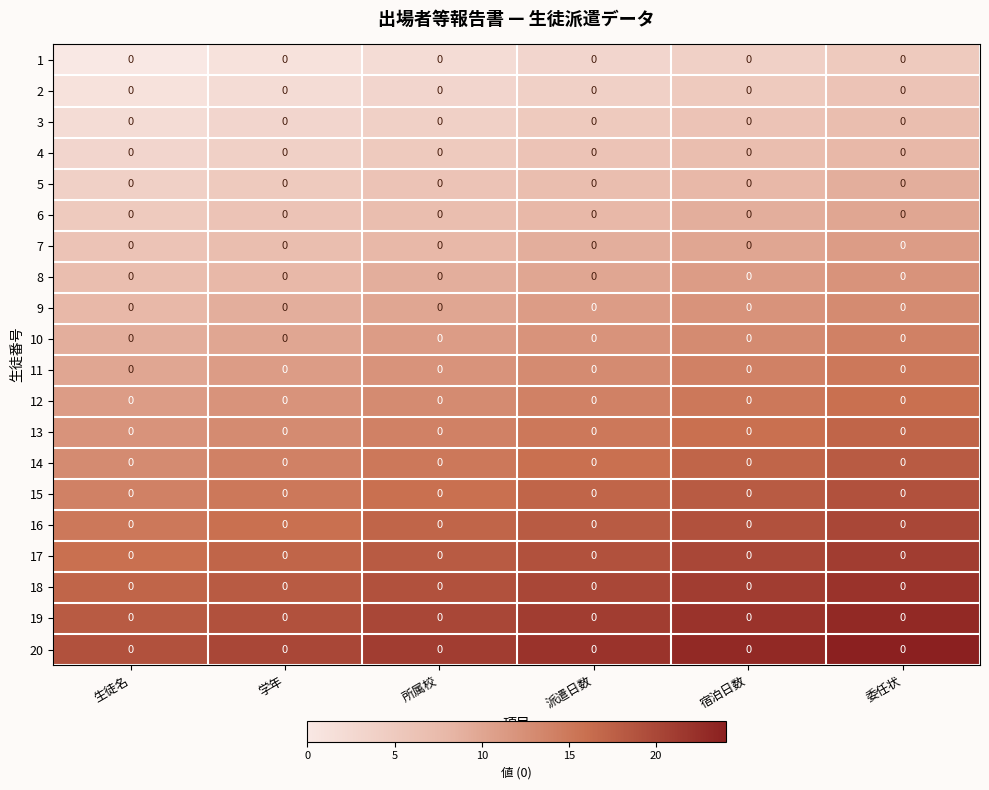

At how many categories does at least one series exceed 1?

6